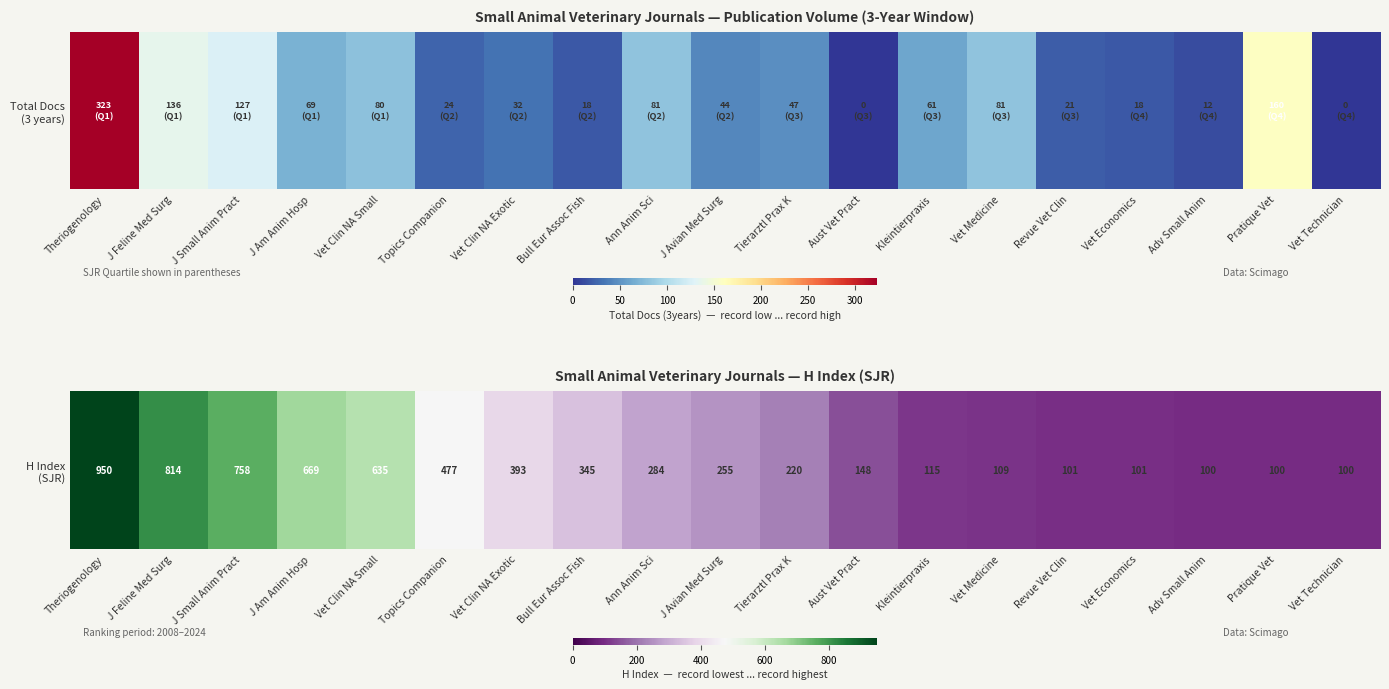

Which category has the highest value across all series?

Theriogenology